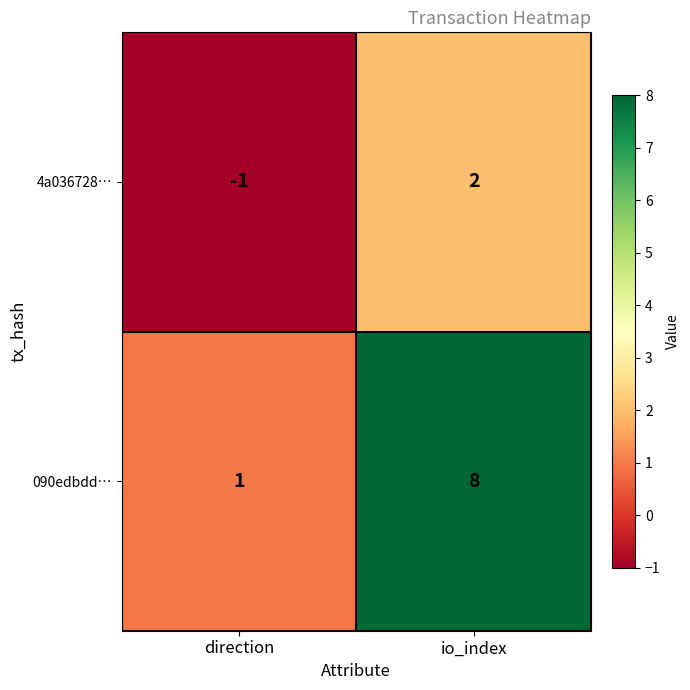

At which category is the sum across all series the highest?

io_index